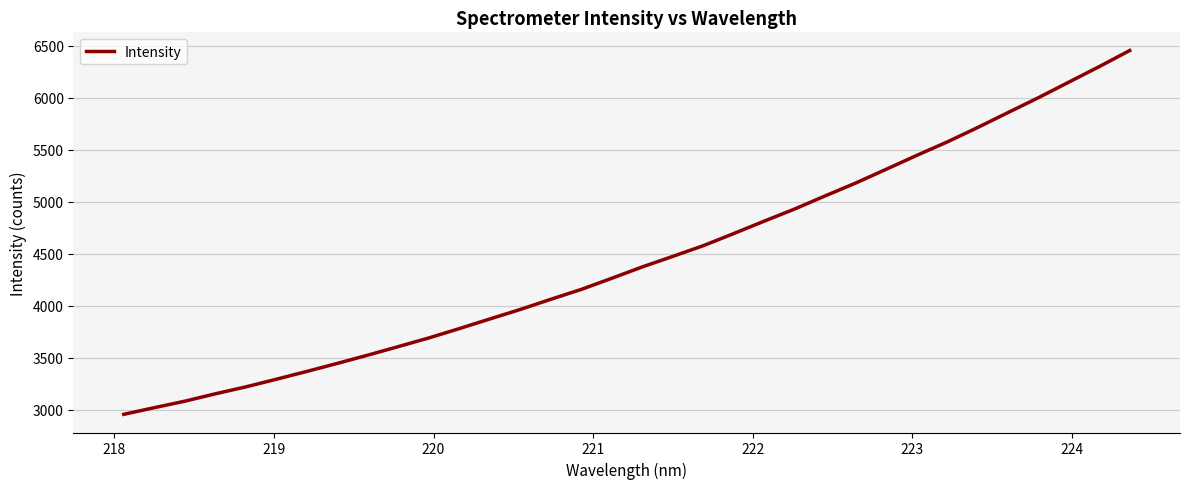

What is the minimum value shown in the chart?

2955.1